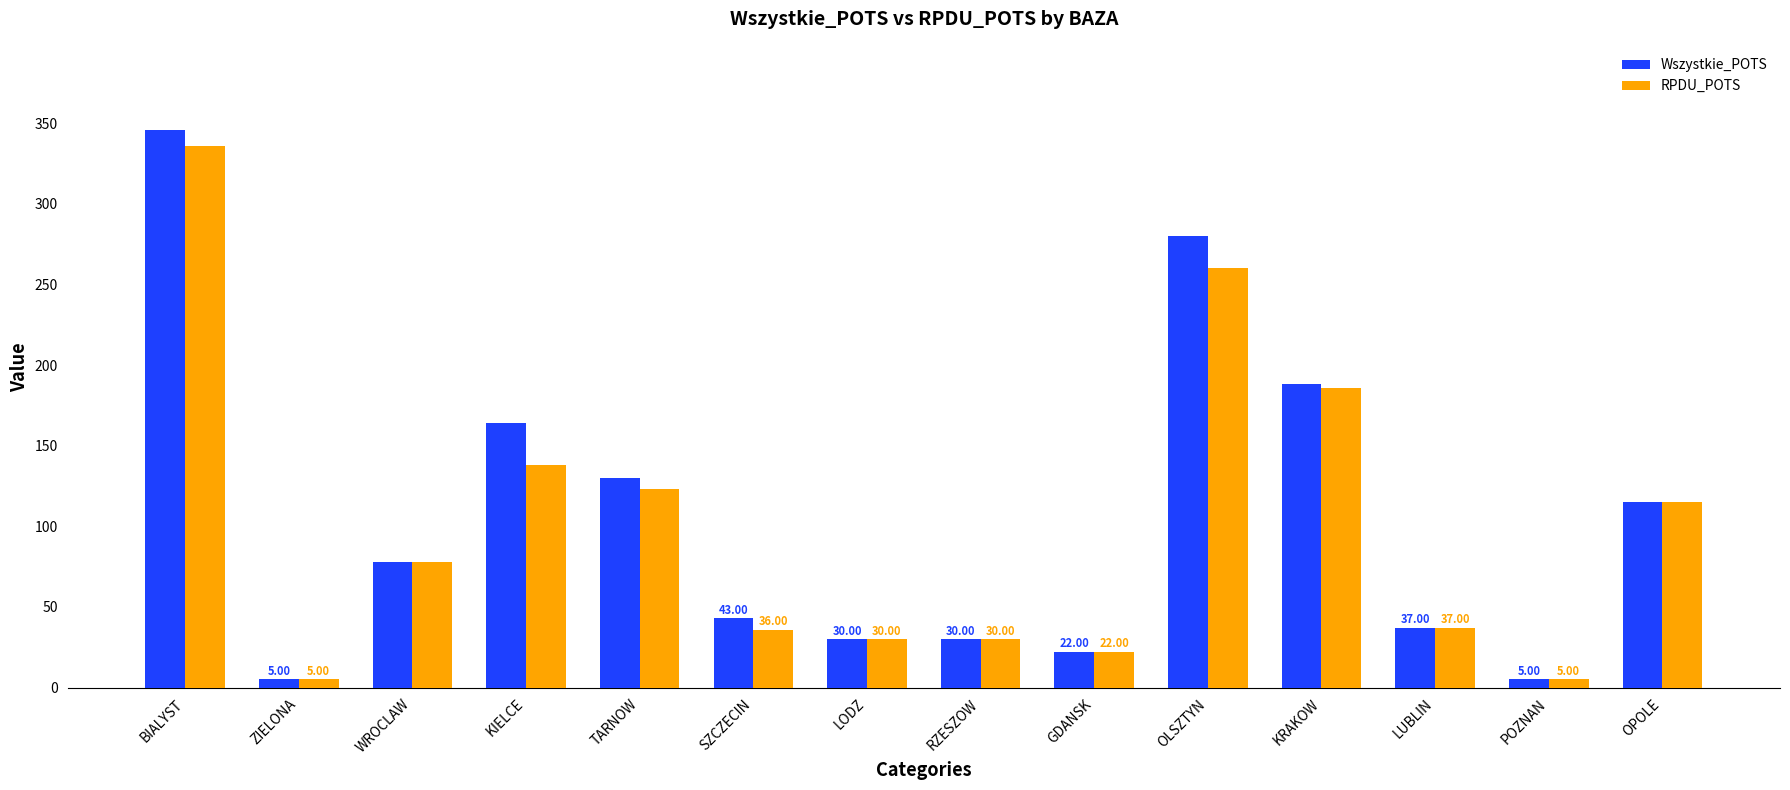

What is the smallest value displayed?

5